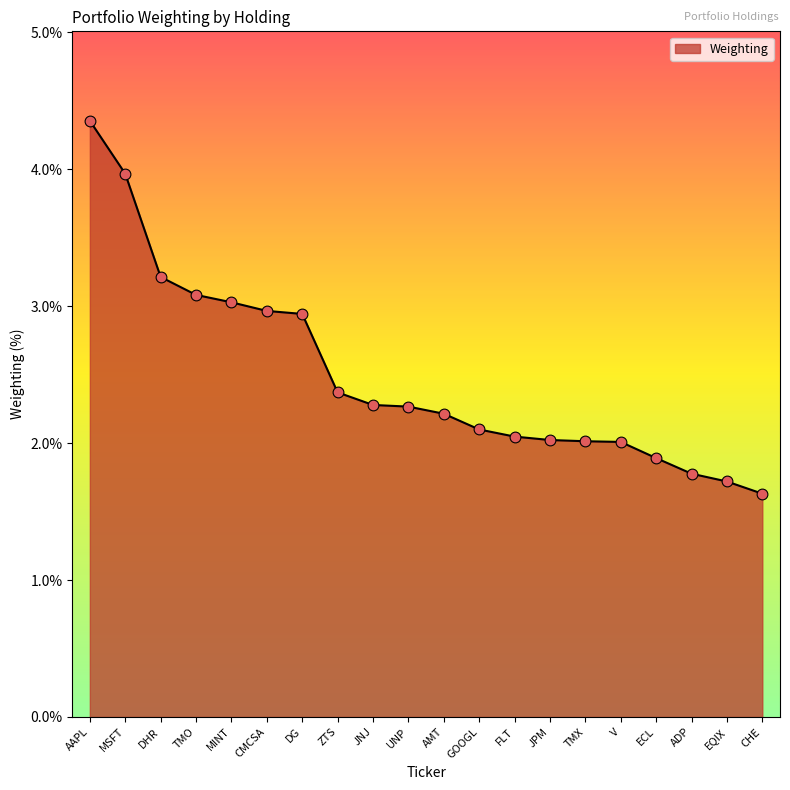

Approximately how many times larger is the value at MSFT compared to JNJ?

1.7